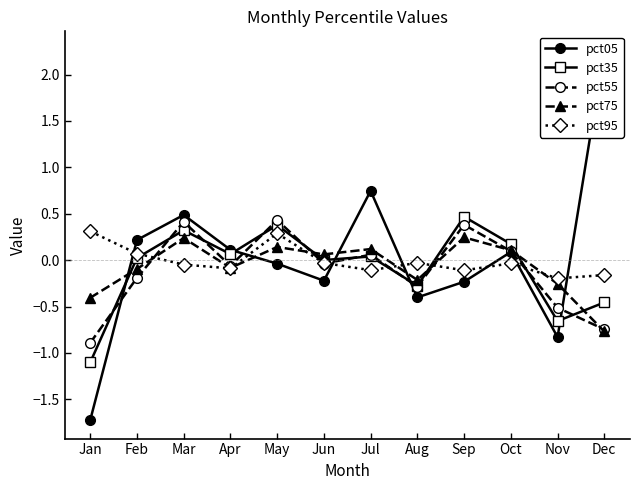

What is the difference between the pct35 values at Apr and Sep?

0.4